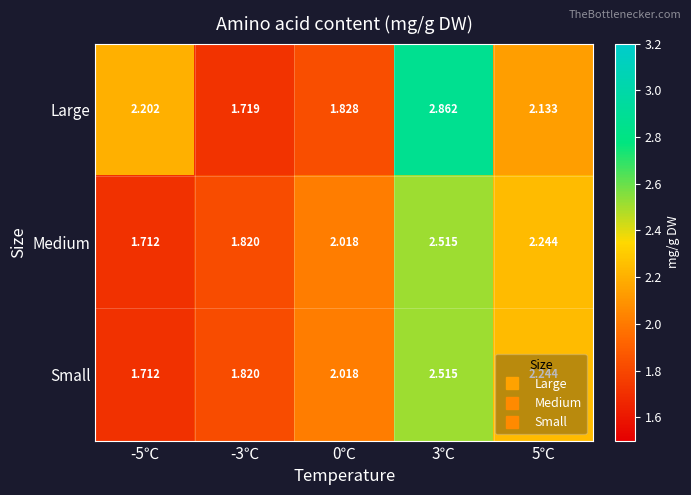

What is the total value across all series at 0℃?

5.9